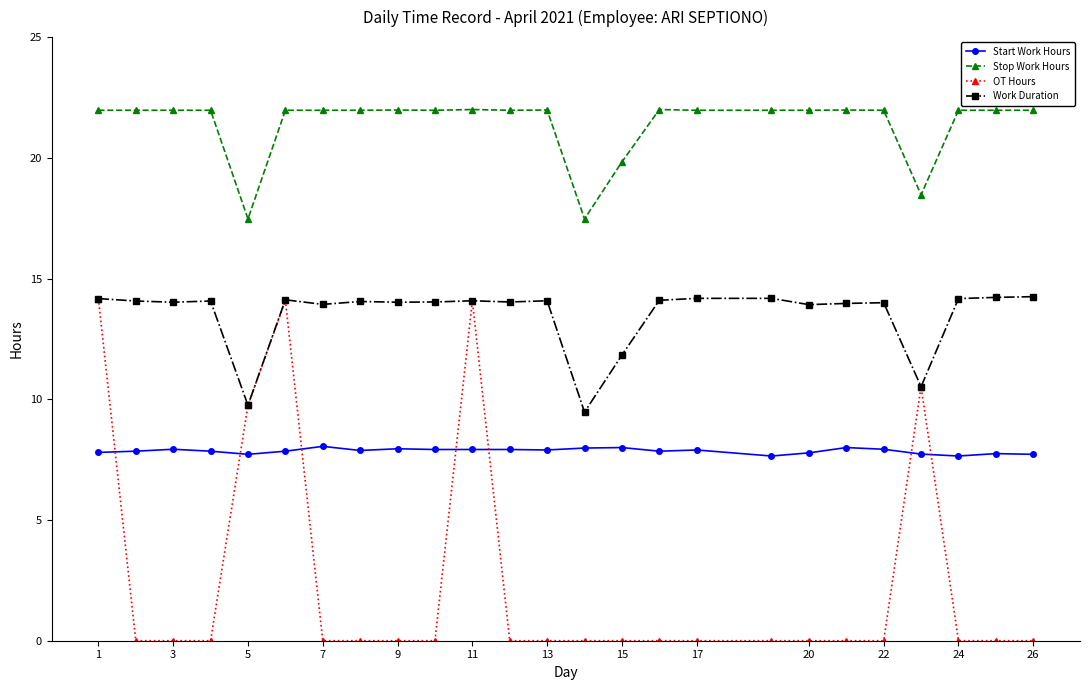

Which series has the widest spread of values?

OT Hours